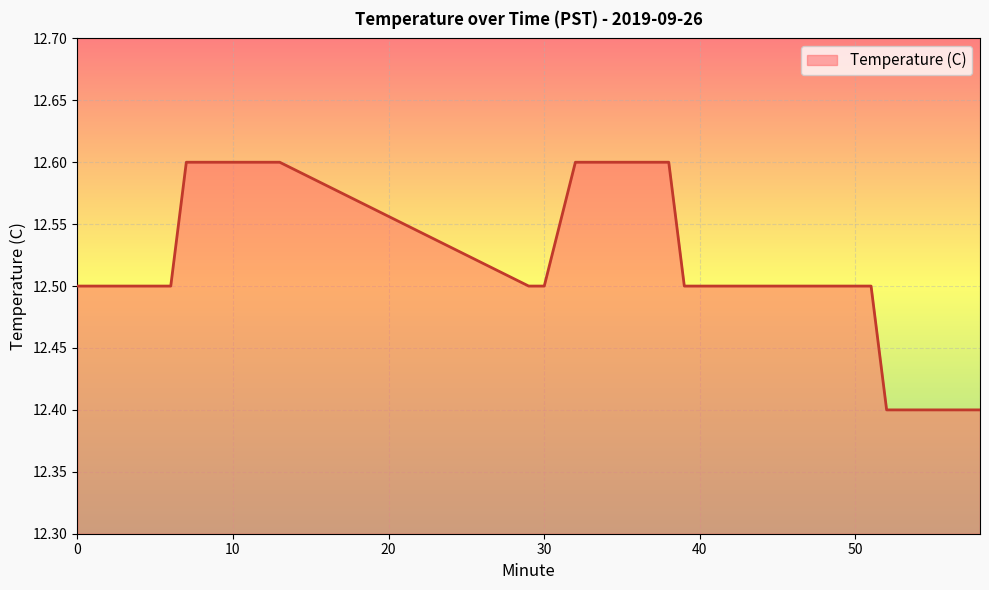

What is the greatest value displayed?

12.6